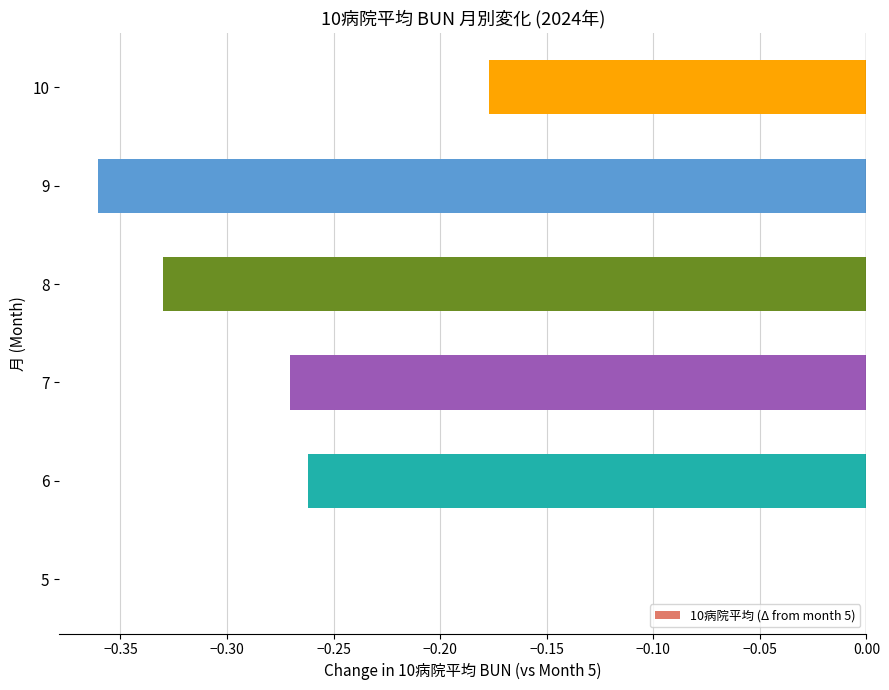

True or false: the data shows -0.2 at 8.

False